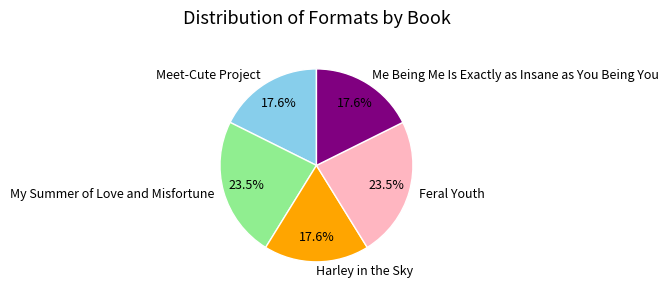

Is there any slice that represents more than half of the pie?

No